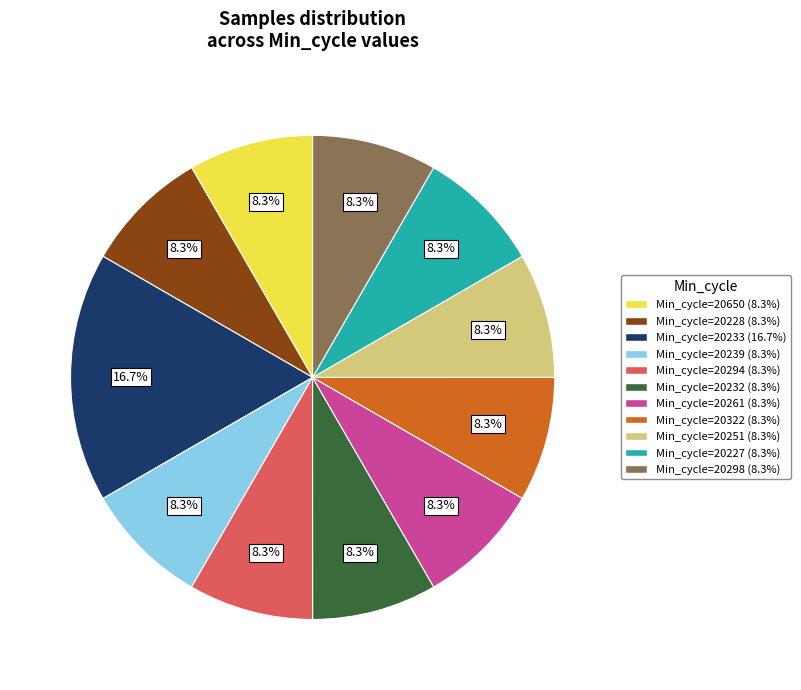

Is there any slice that represents more than half of the pie?

No